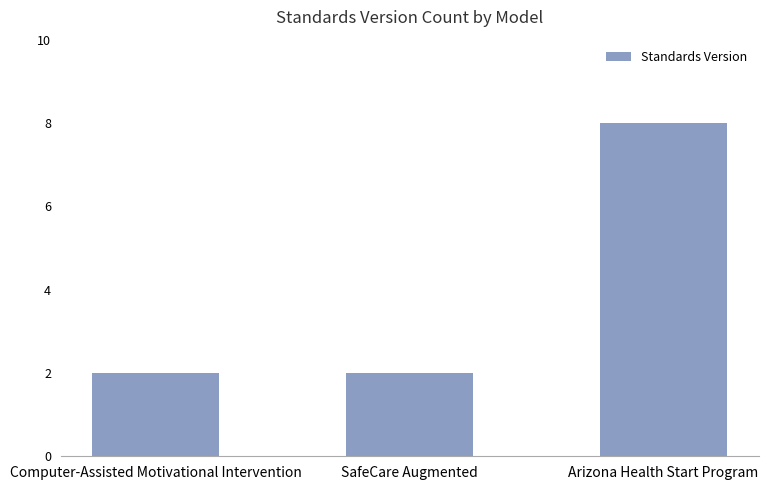

What is the label of the 2nd bar from the right?

SafeCare Augmented